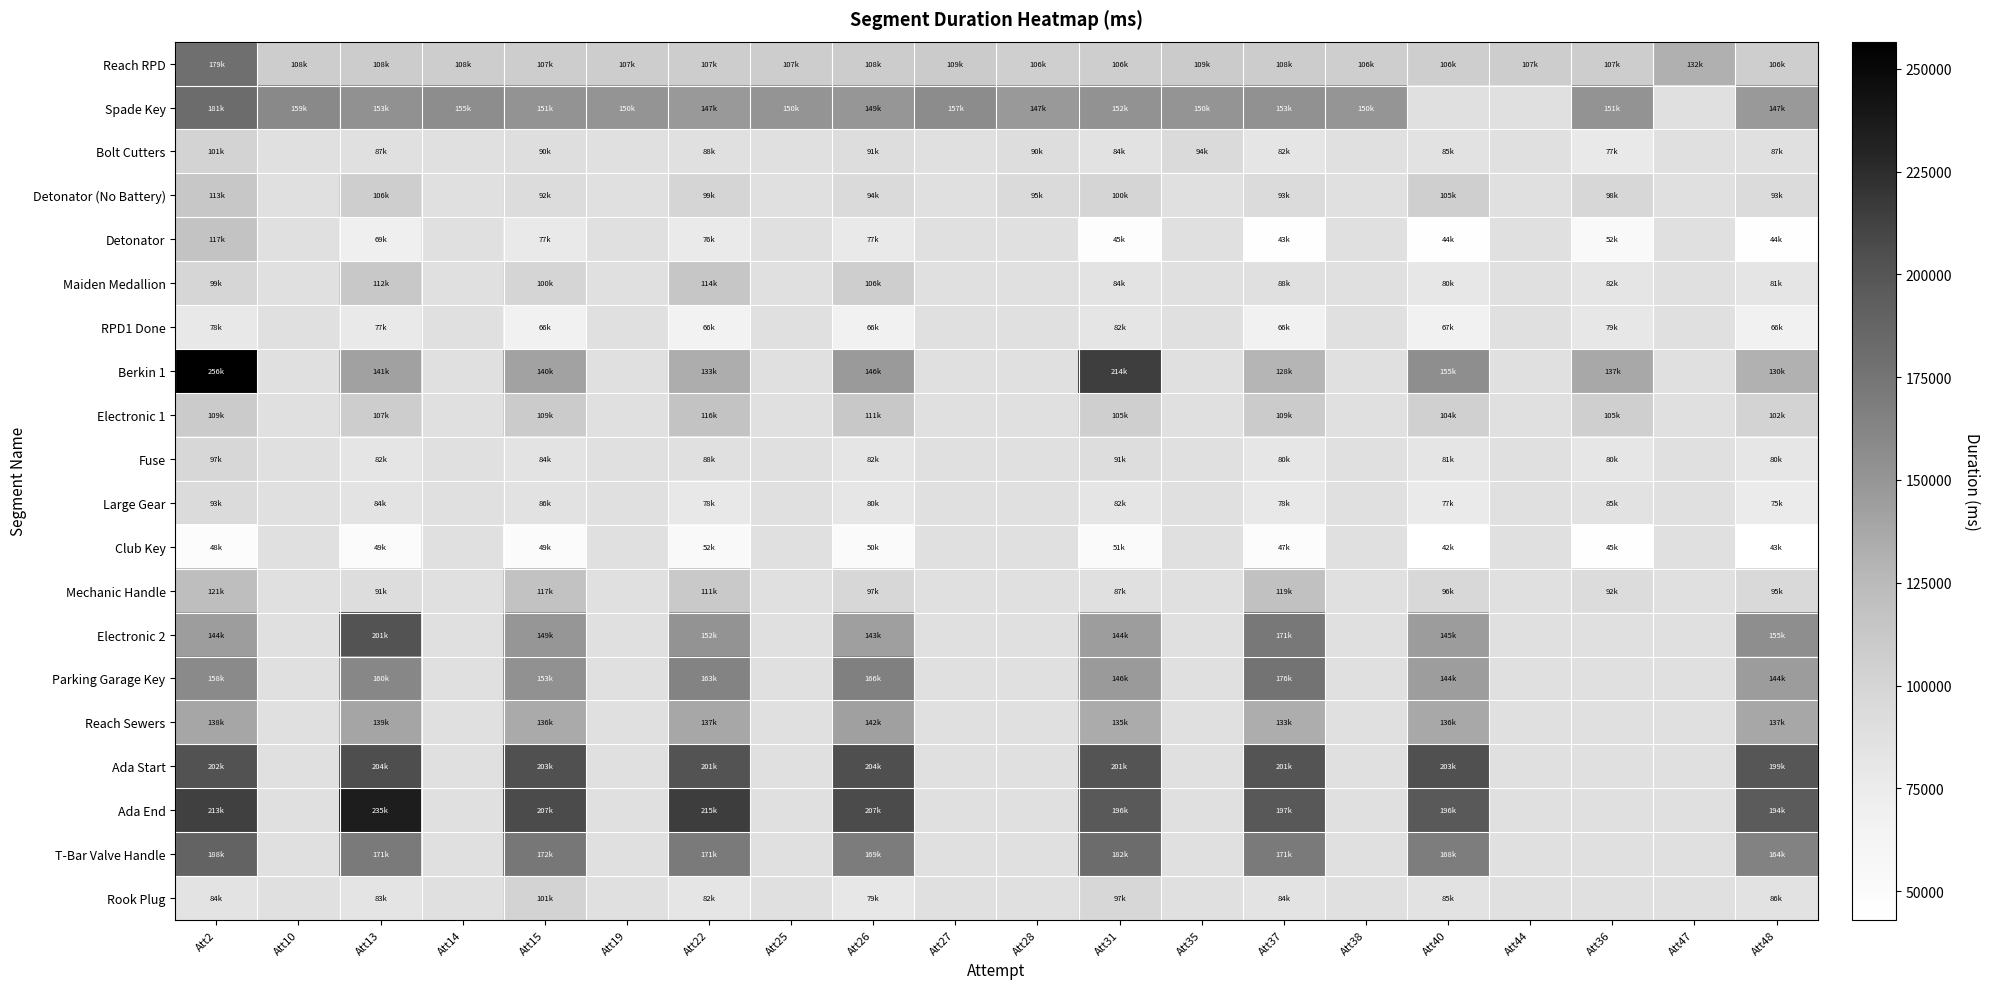

Which category has the highest value in the Ada End series?

Att13